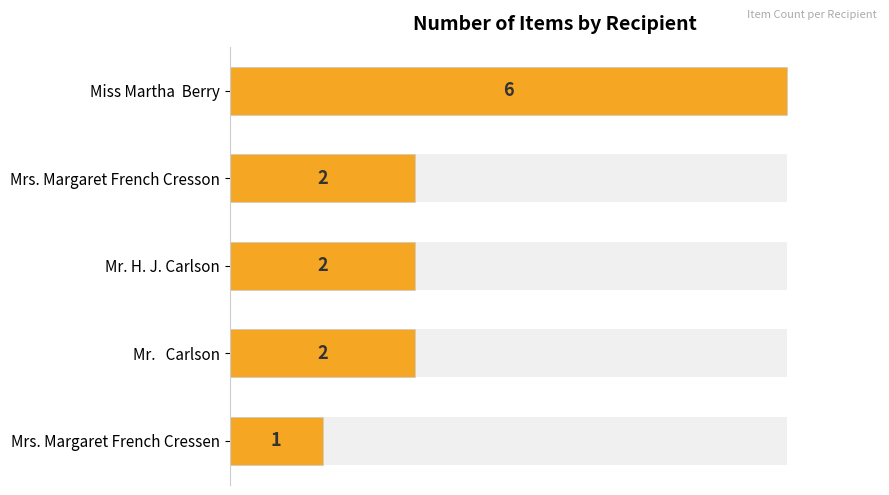

What is the value of the 3rd bar from the left?

2